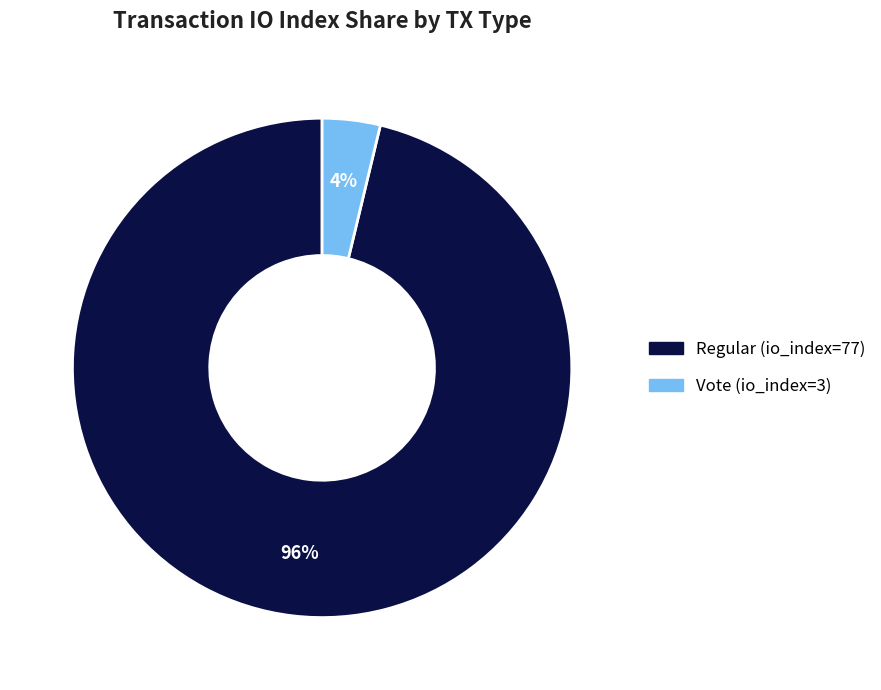

The Vote (io_index=3) slice represents 11% of the pie. True or false?

False